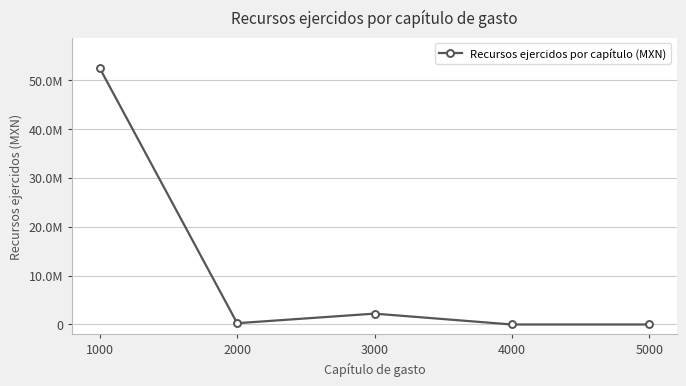

Which label corresponds to the smallest value in the chart?

4000